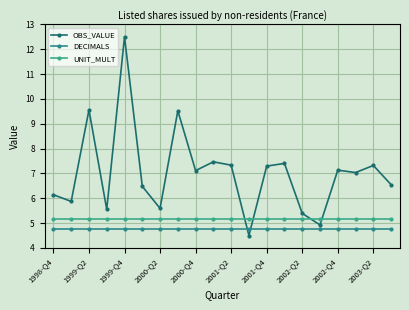

How many data points does each series have?

20